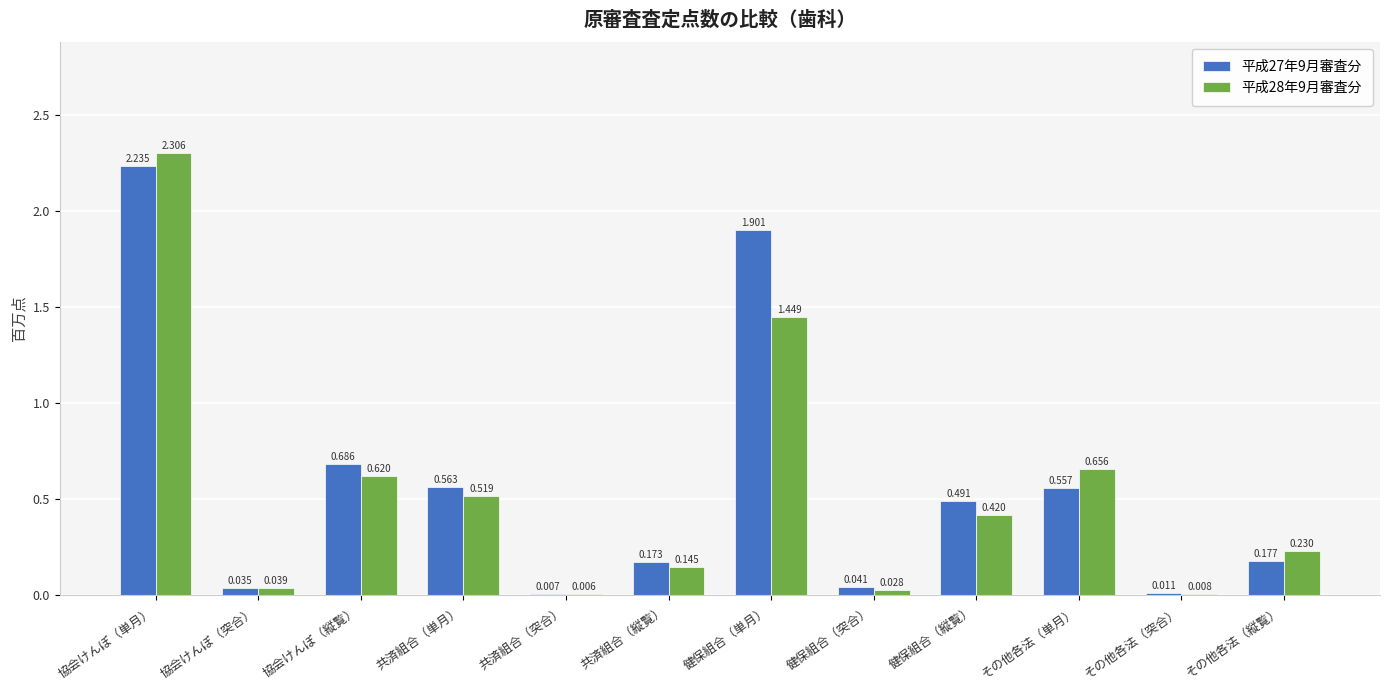

Which category has the highest value across all series?

協会けんぽ（単月）